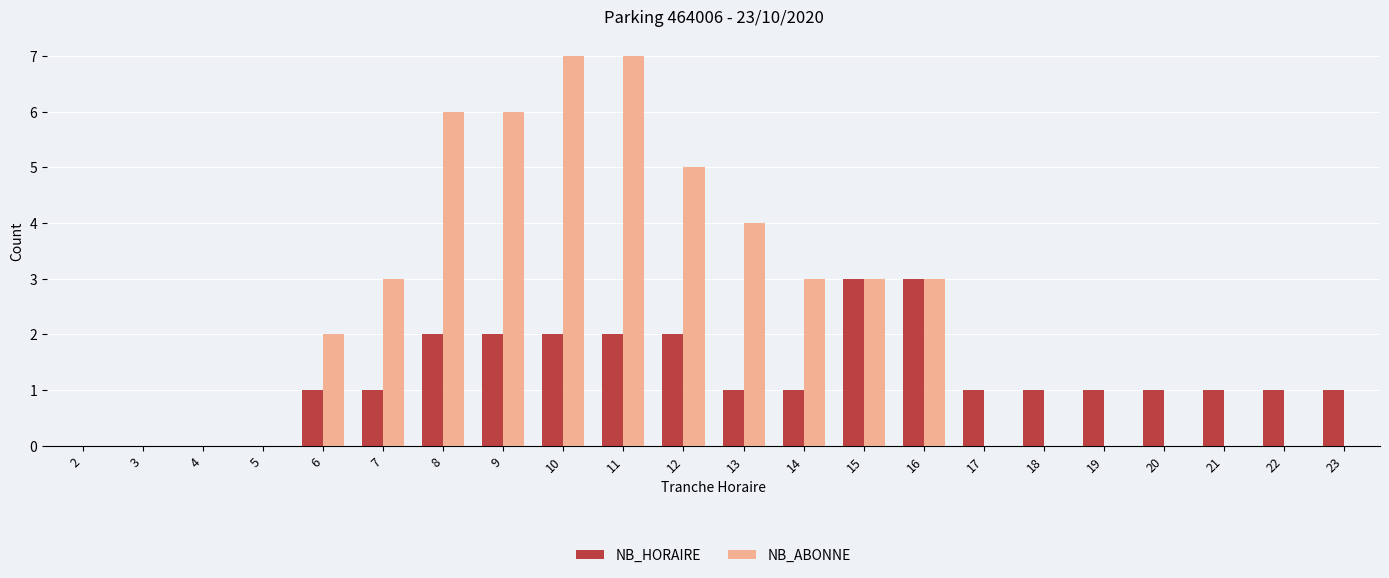

Which series has the largest total across all categories?

NB_ABONNE